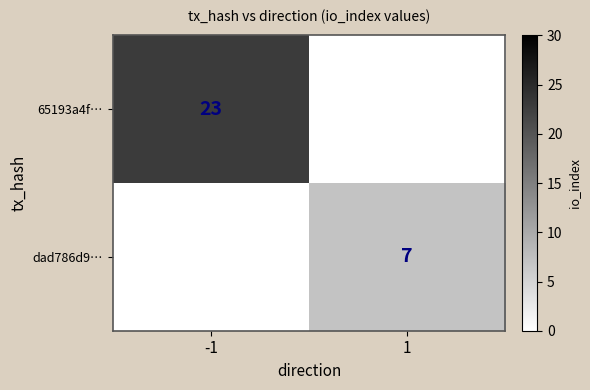

The dad786d9… series shows 2 at 1. True or false?

False